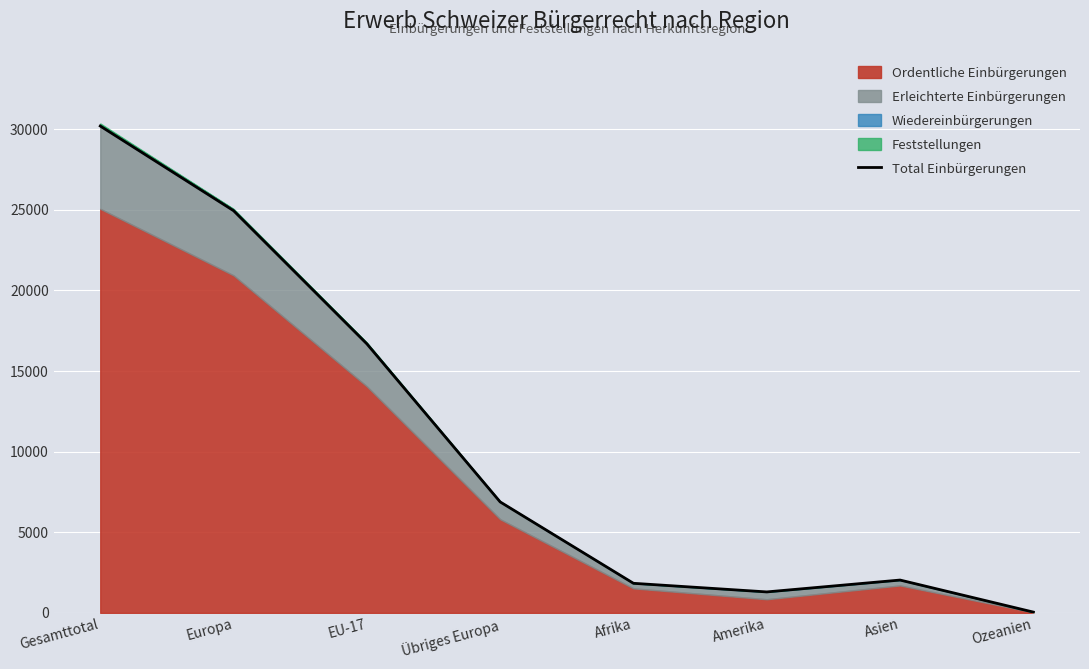

Approximately how many times larger is the value at Übriges Europa compared to Europa?

0.3